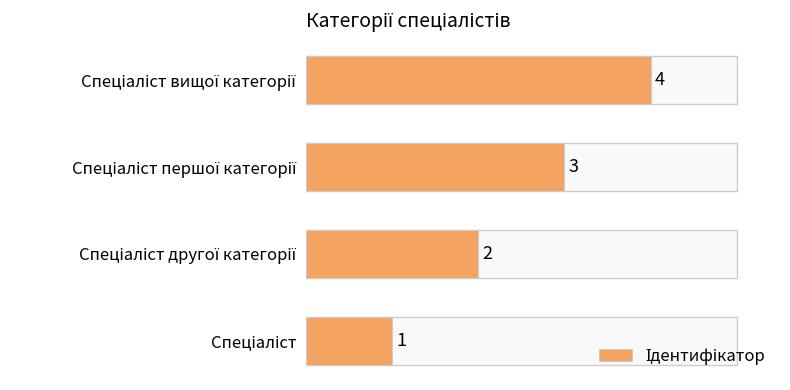

What is the smallest value displayed?

1